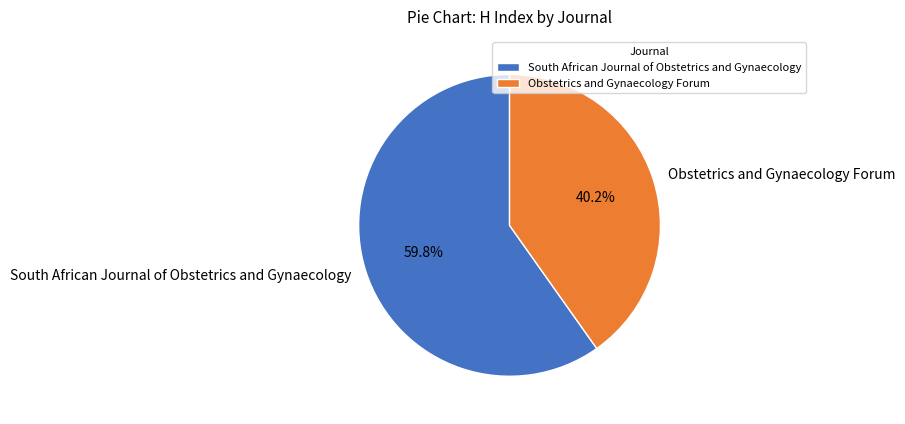

Rank the categories by value from highest to lowest.

South African Journal of Obstetrics and Gynaecology, Obstetrics and Gynaecology Forum